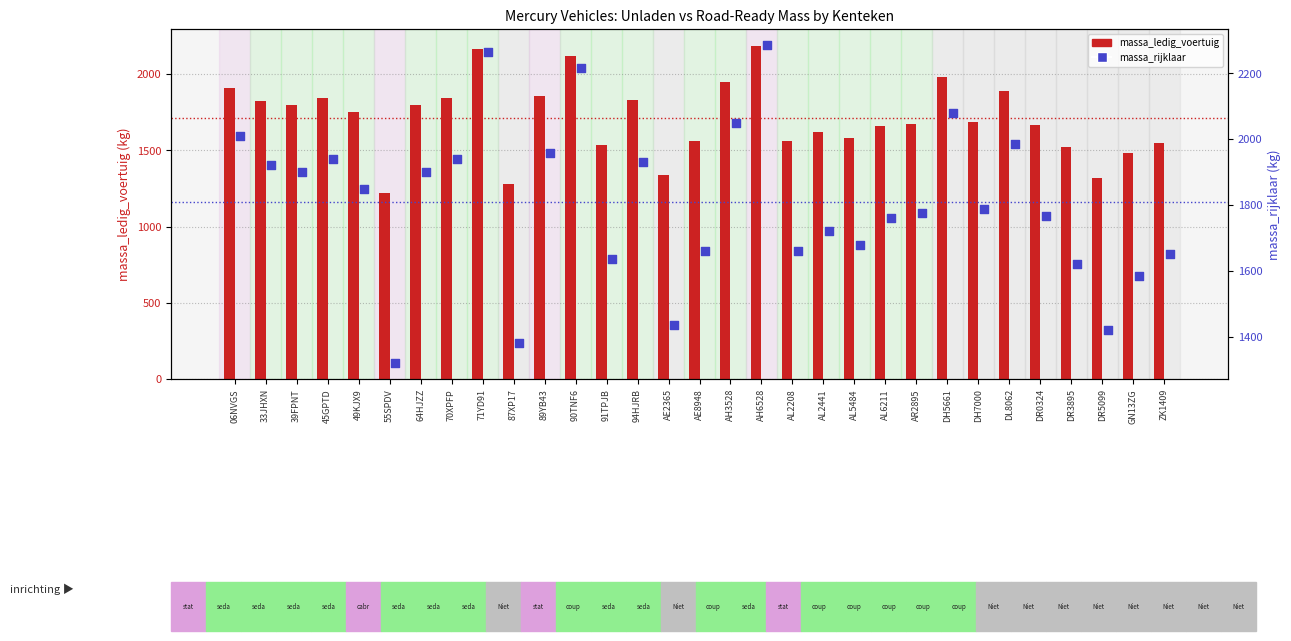

What is the total value across all series at 90TNF6?

4334